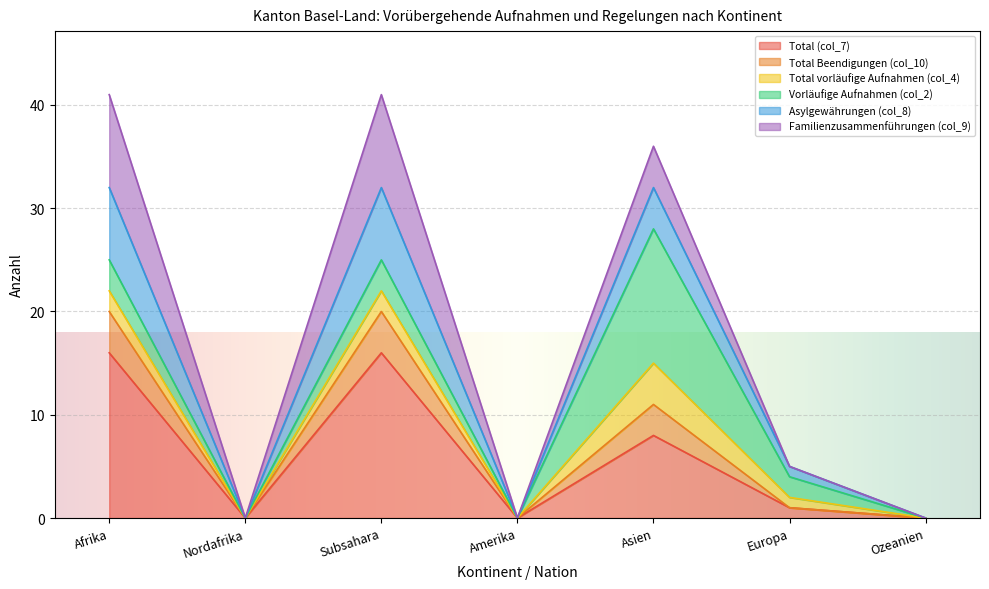

True or false: Asylgewährungen (col_8) has a value of 0 at Nordafrika.

True